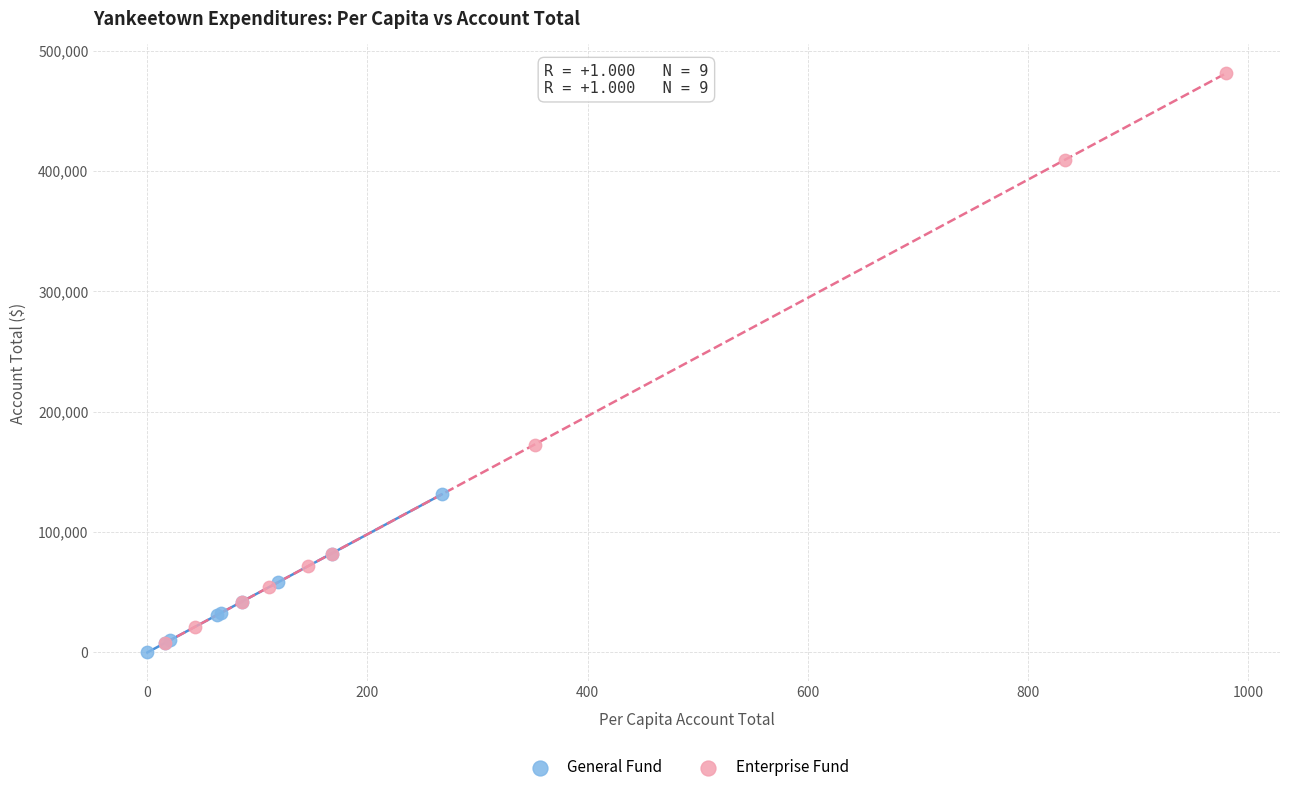

Which series contains the highest Y value?

Enterprise Fund